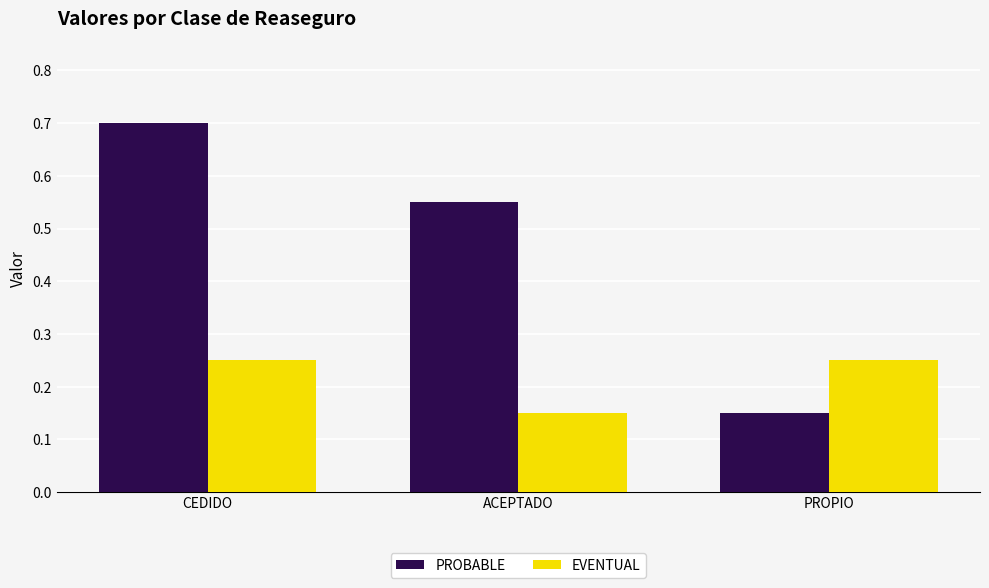

What are all the series names shown in the legend?

PROBABLE, EVENTUAL